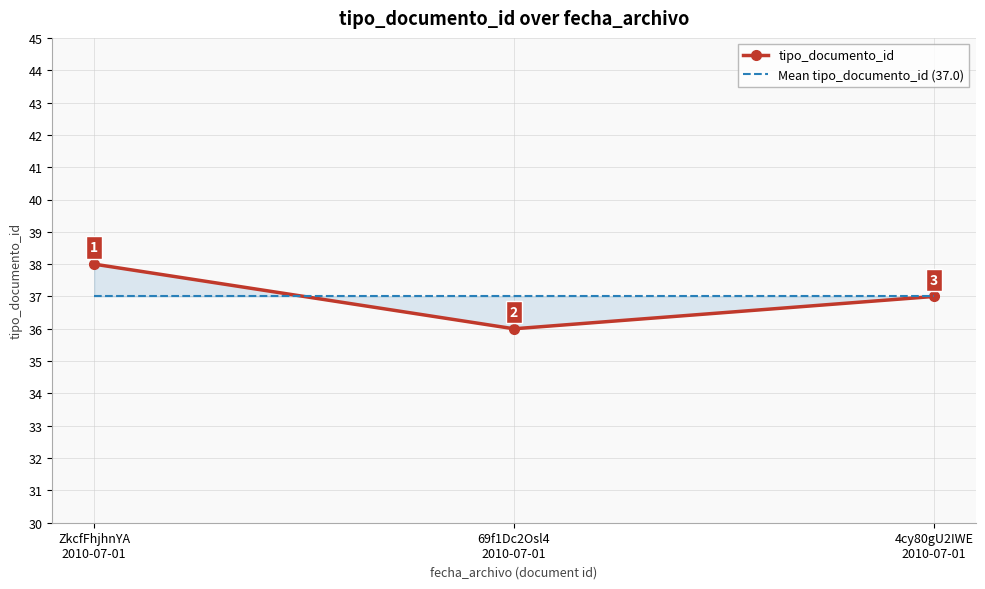

At how many categories does at least one series exceed 36?

3